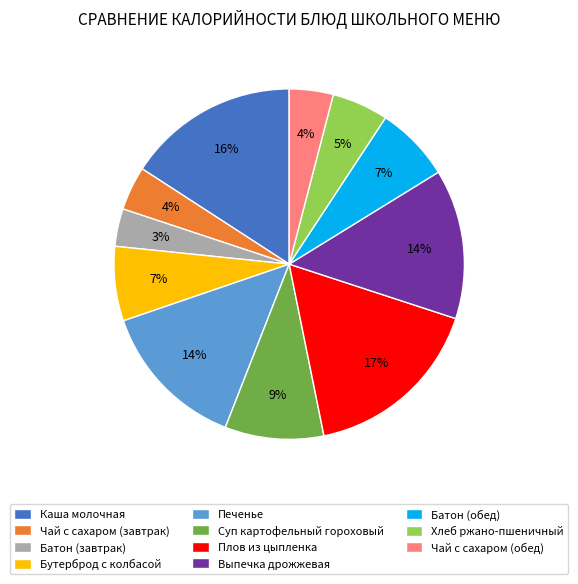

The Батон (завтрак) slice represents 3% of the pie. True or false?

True